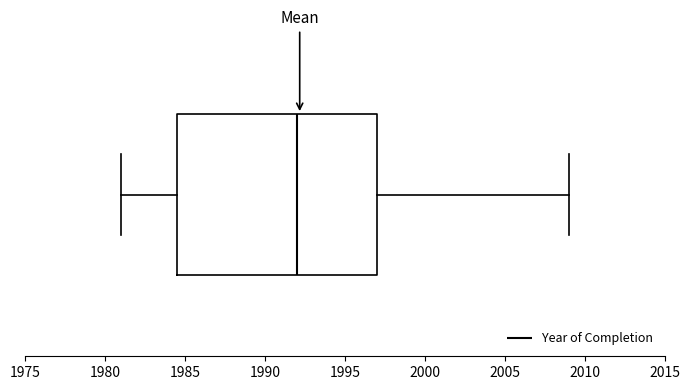

Transcribe this box plot: give where the median line is, the range the box spans, and where the two whiskers end, as read against the x-axis. The values are not printed on the chart, so give them approximately, as read against the axis.

median 1992.0, box 1984.5 to 1997.0, whiskers 1981.0 to 2009.0